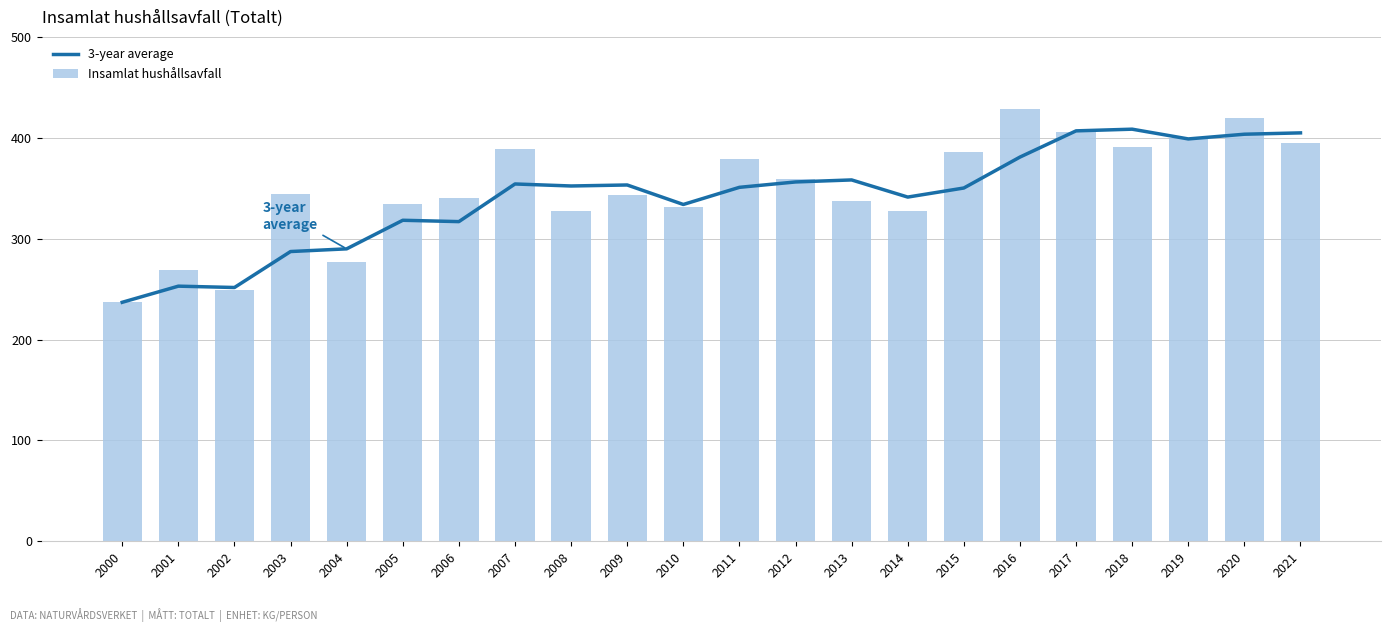

Rank the categories by Insamlat hushållsavfall value from highest to lowest.

2016, 2020, 2017, 2019, 2021, 2018, 2007, 2015, 2011, 2012, 2003, 2009, 2006, 2013, 2005, 2010, 2008, 2014, 2004, 2001, 2002, 2000